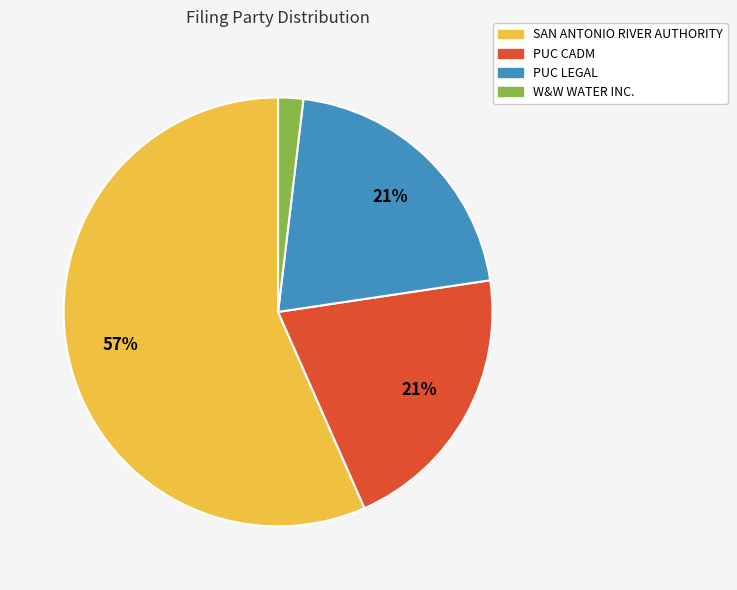

What is the largest slice in the pie chart?

SAN ANTONIO RIVER AUTHORITY